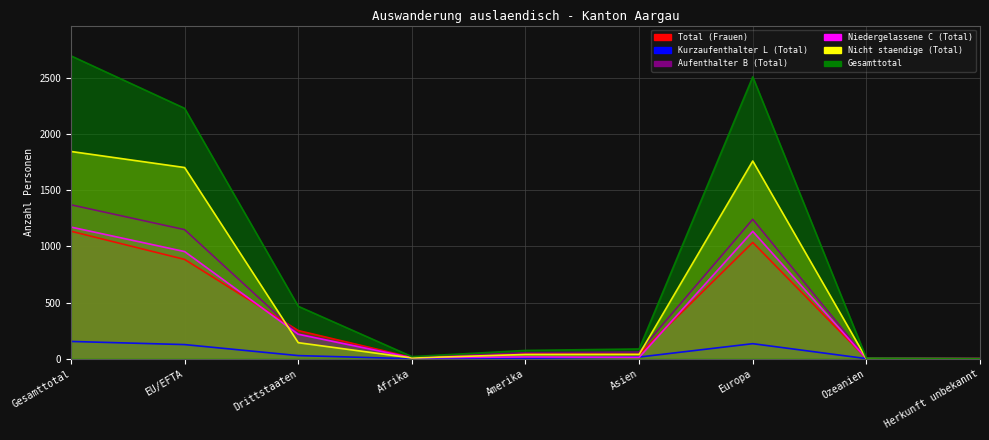

At which label does Total (Frauen) reach its peak?

Gesamttotal